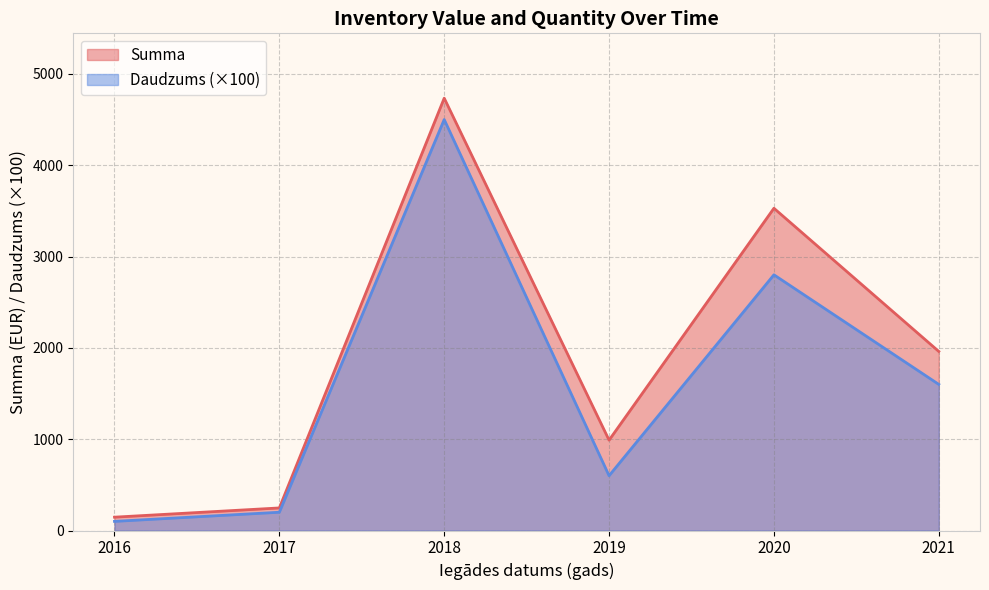

The Summa series shows 63.1 at 2021-03. True or false?

False